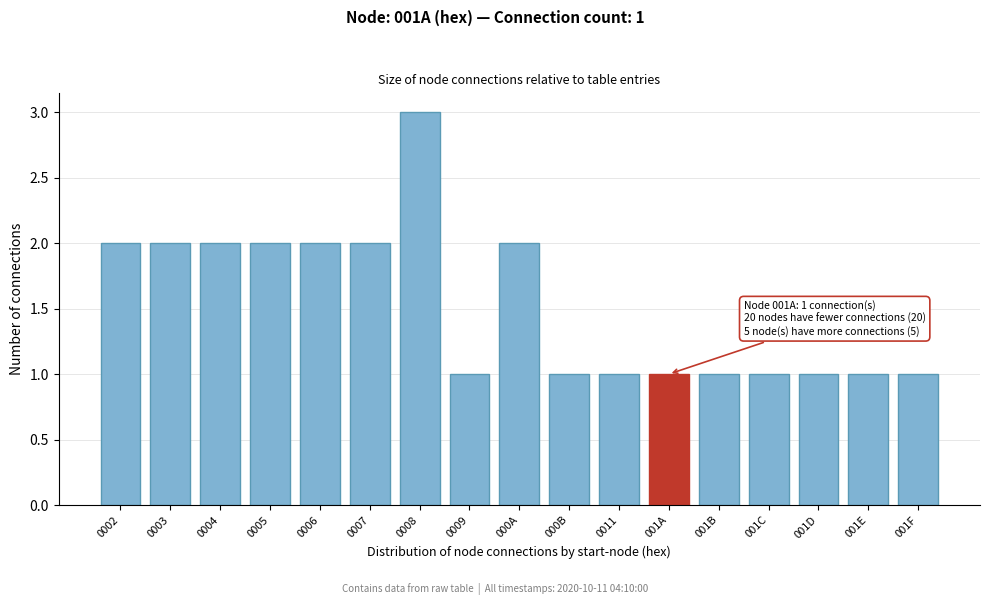

Reading left to right, list all the values displayed in this chart.

0002=2	0003=2	0004=2	0005=2	0006=2	0007=2	0008=3	0009=1	000A=2	000B=1	0011=1	001A=1	001B=1	001C=1	001D=1	001E=1	001F=1